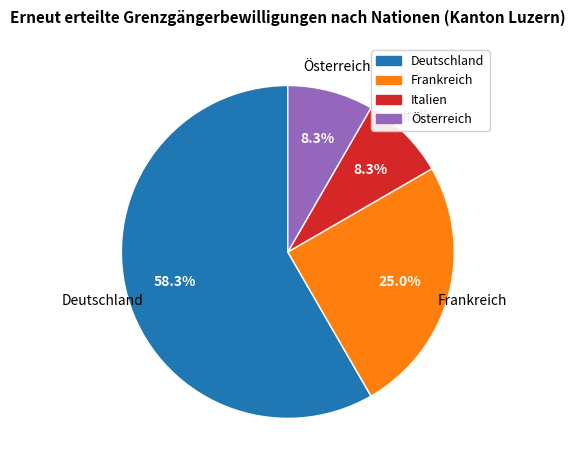

Count the number of slices in the pie.

4